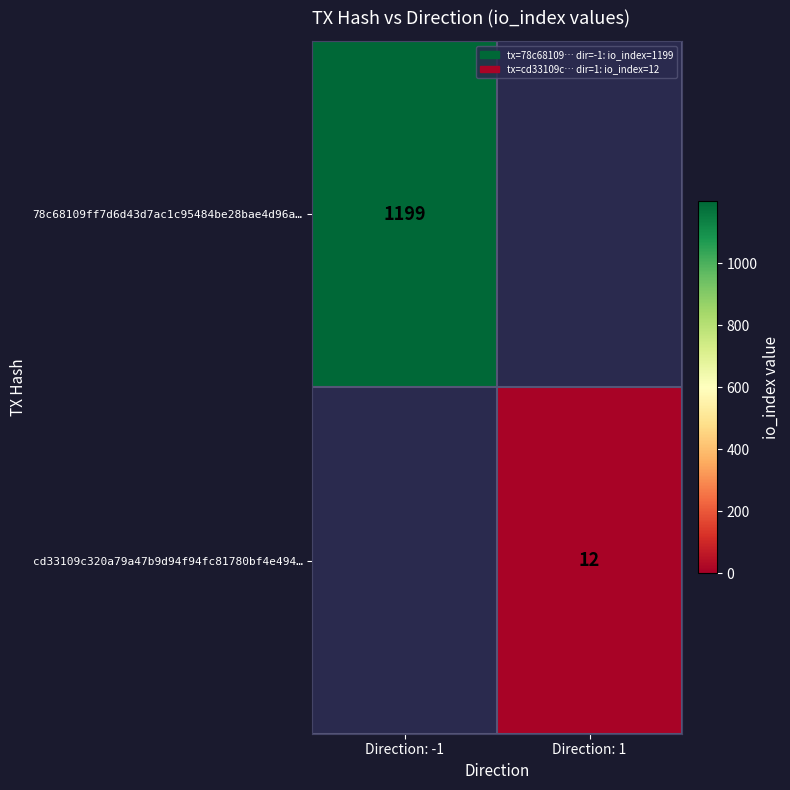

True or false: 78c68109ff7d6d43d7ac1c95484be28bae4d96a… has a value of 2041 at Direction: -1.

False